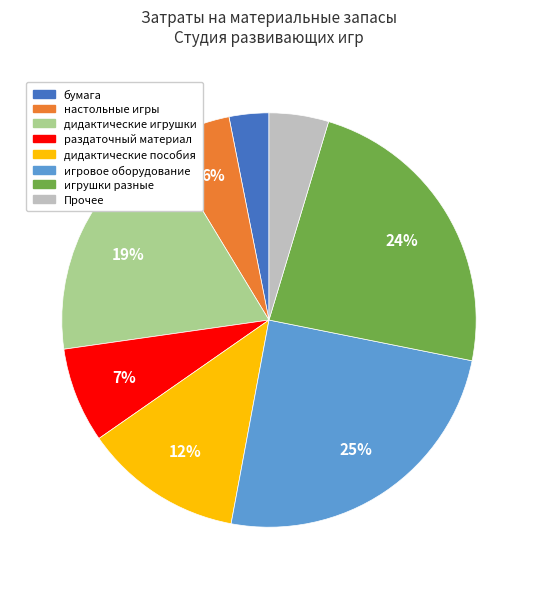

How many slices are in this pie chart?

8